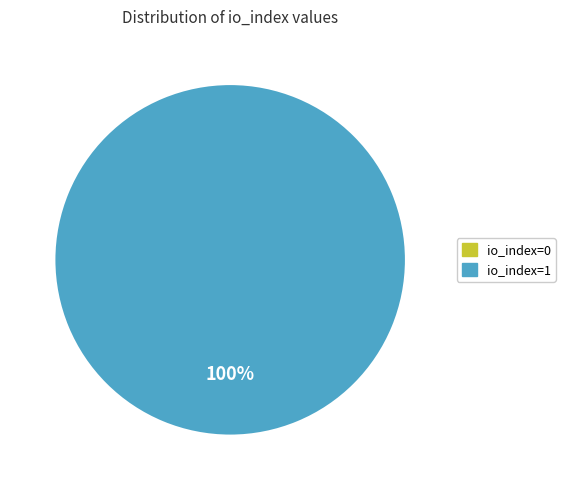

Which slice is the smallest?

io_index=0